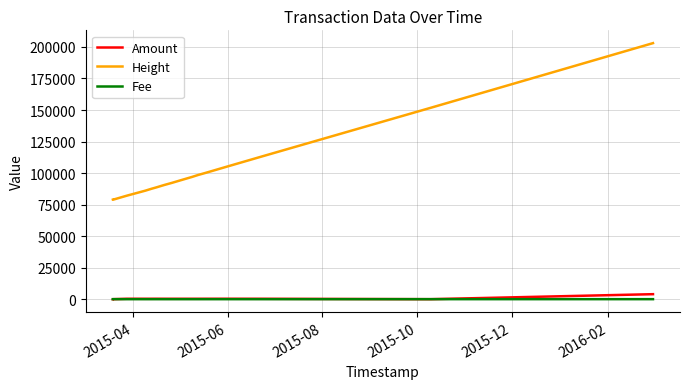

What are all the series names shown in the legend?

Amount, Height, Fee